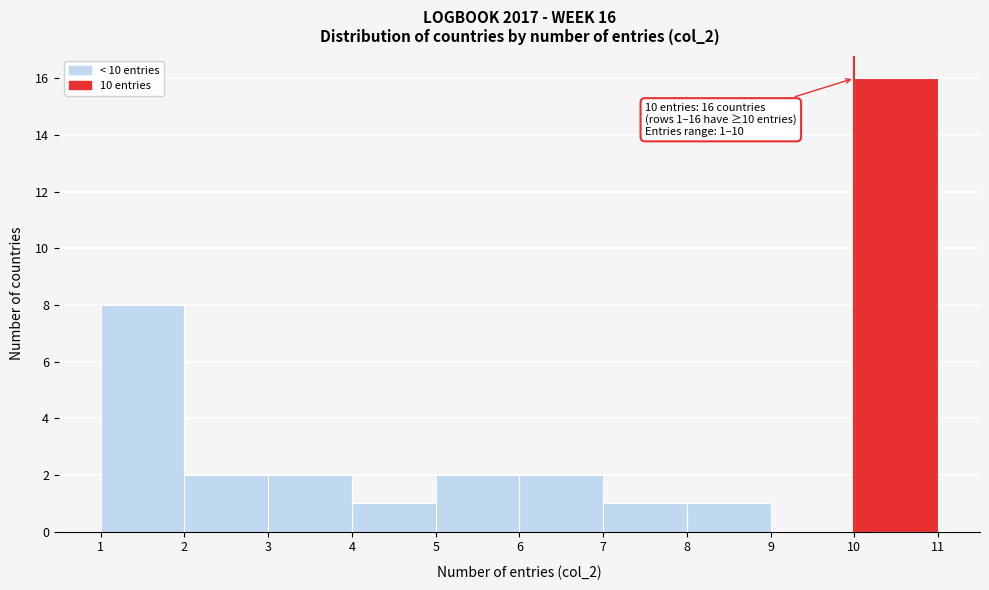

Over which range of the x-axis is the bar tallest?

10 to 11